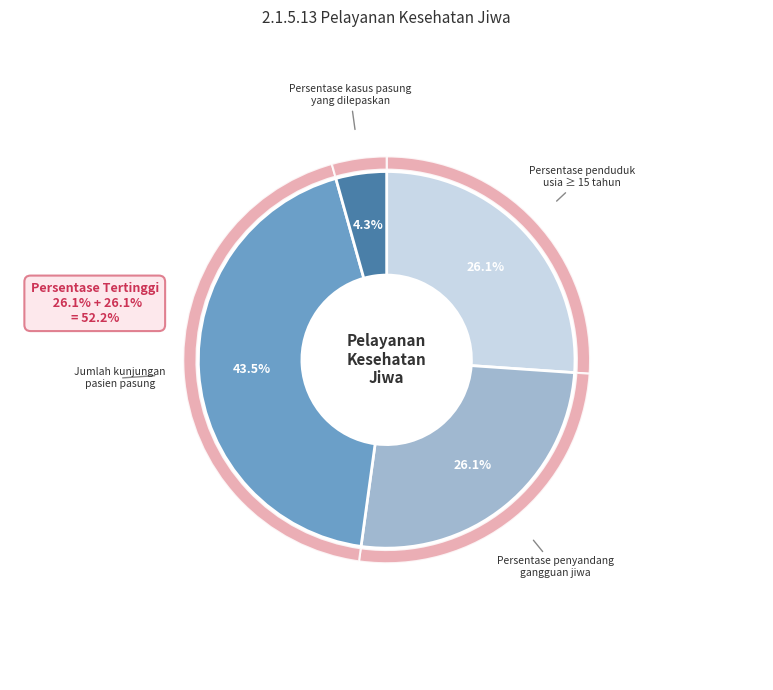

Rank the categories by value from lowest to highest.

Persentase kasus pasung yang dilepaskan, Persentase penduduk usia >= 15 tahun, Persentase penyandang gangguan jiwa, Jumlah kunjungan pasien pasung